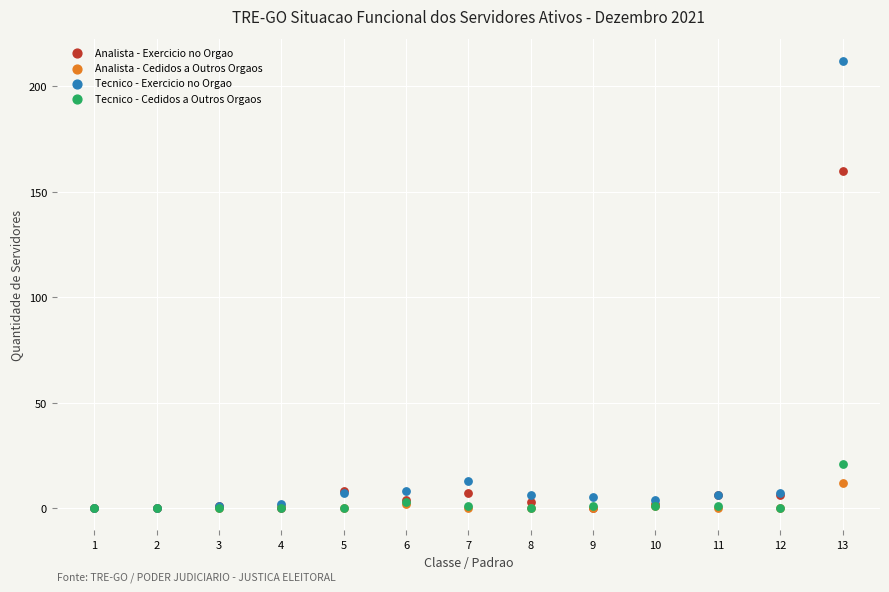

Which series has the largest Y range (max minus min)?

Tecnico - Exercicio no Orgao